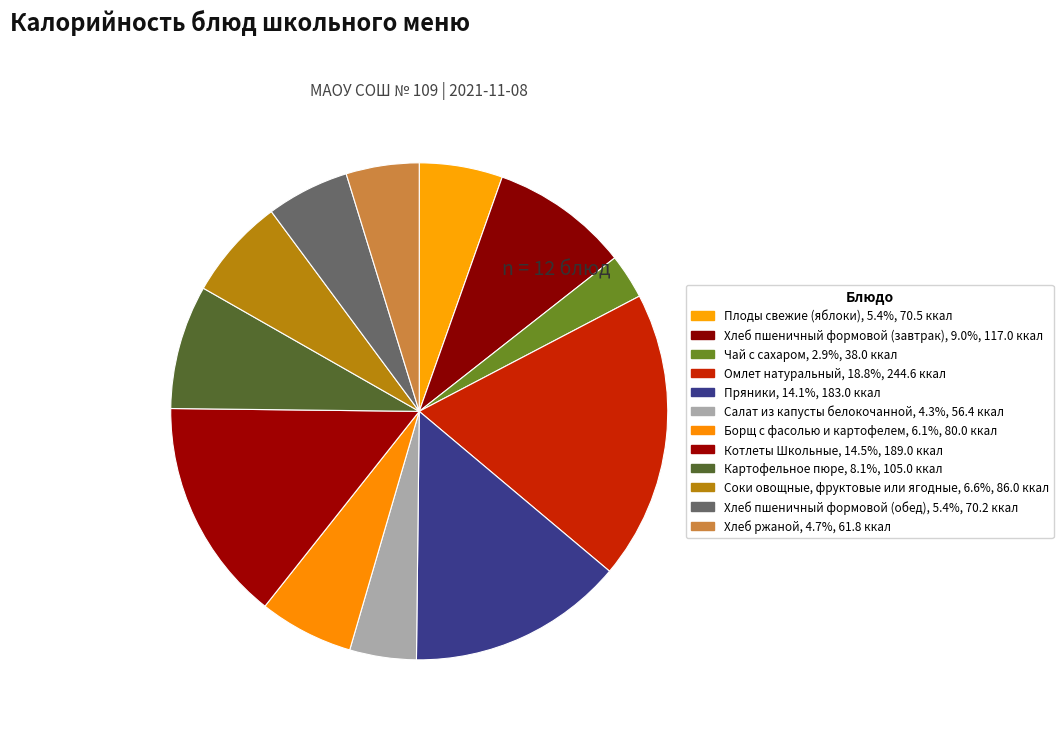

Which slice is the smallest?

Чай с сахаром